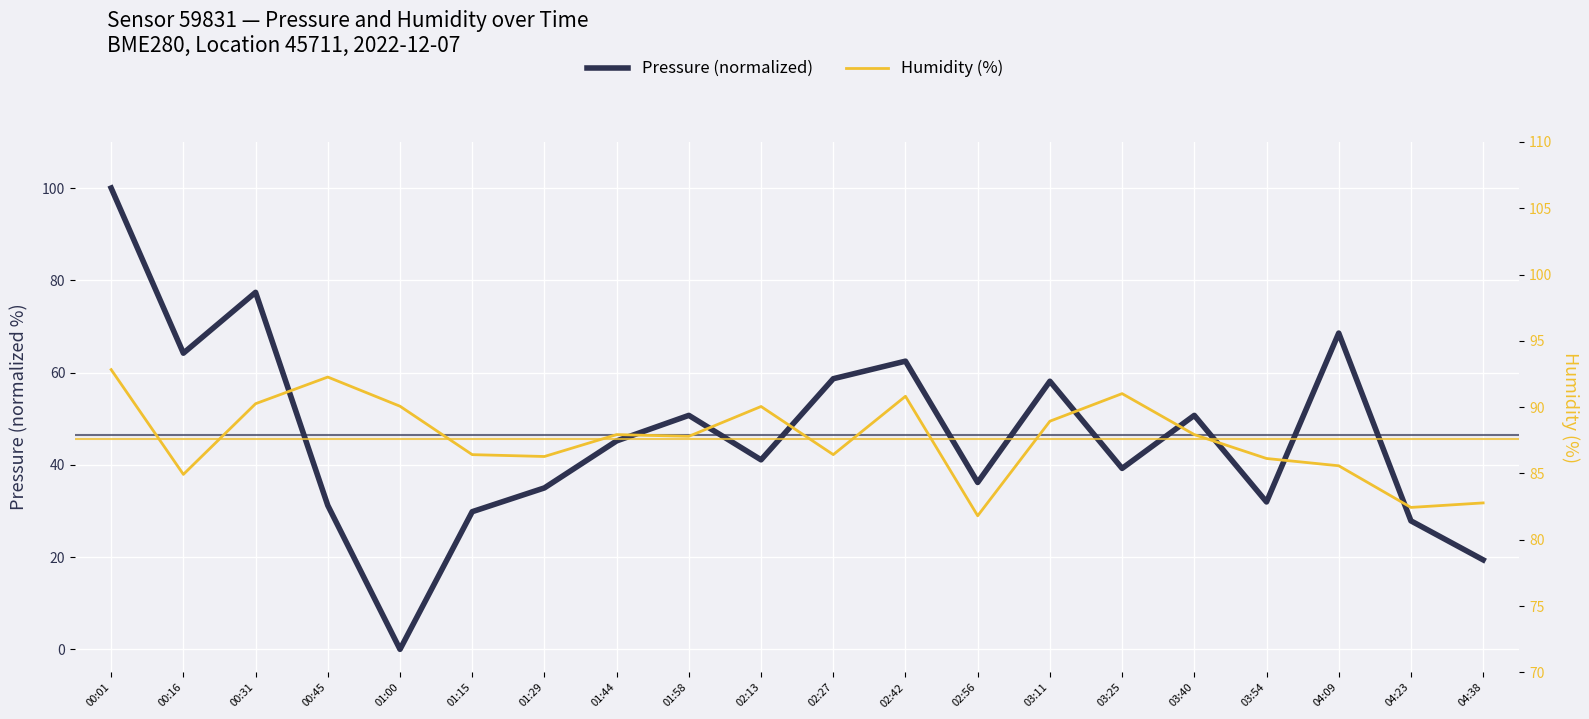

Rank the series by their average value, from lowest to highest.

Pressure (normalized), Humidity (%)